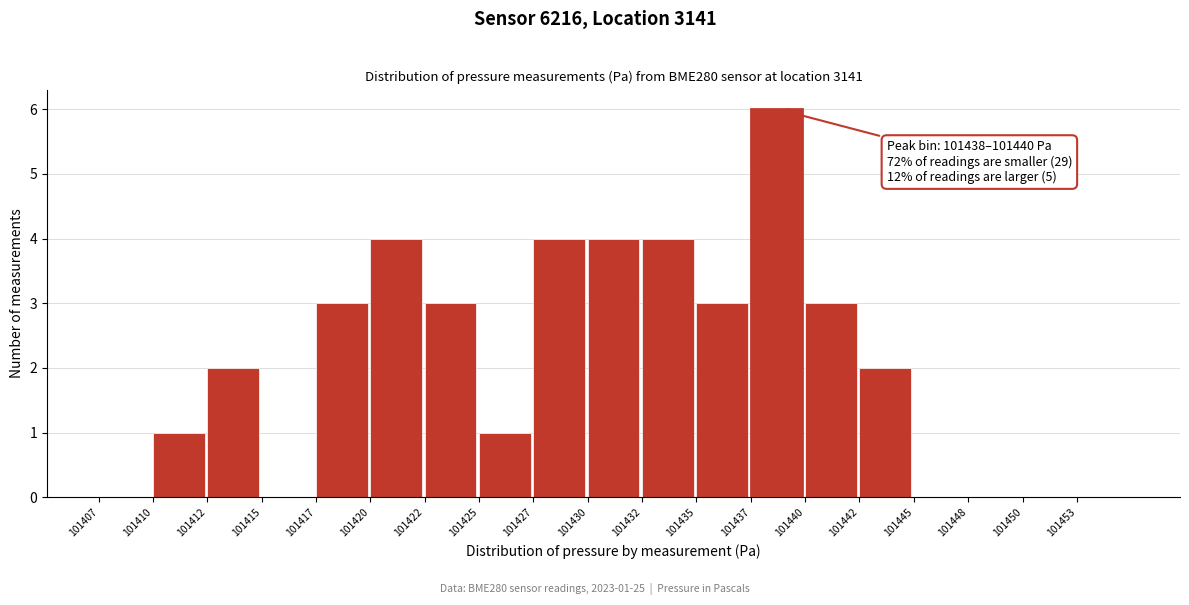

Reading right to left, what are all the values shown in this chart?

101453=0	101450=0	101448=0	101445=0	101442=2	101440=3	101437=6	101435=3	101432=4	101430=4	101427=4	101425=1	101422=3	101420=4	101417=3	101415=0	101412=2	101410=1	101407=0